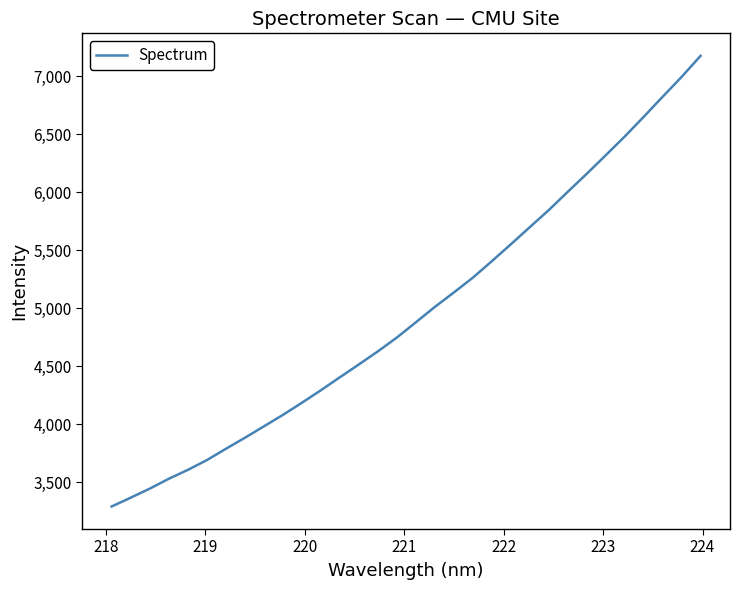

What is the minimum value shown in the chart?

3293.1